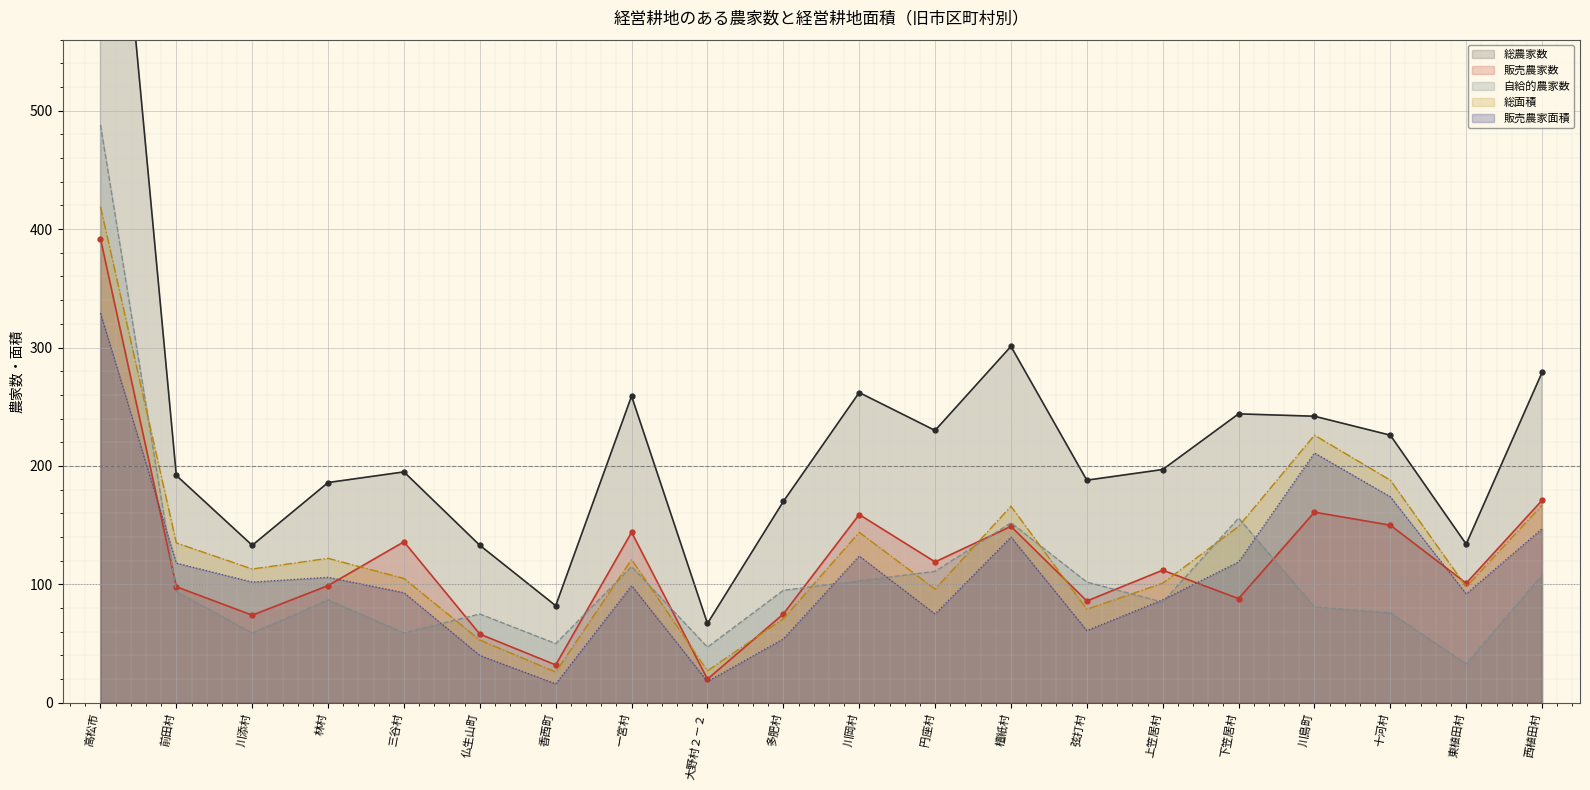

Which label corresponds to the largest value in the chart?

高松市